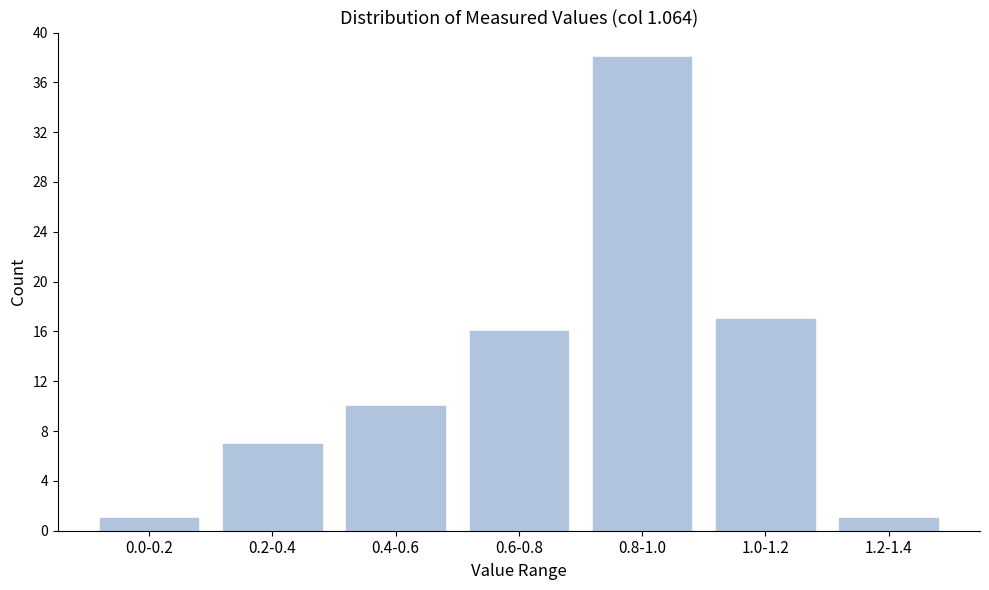

Reading left to right, what are all the values shown in this chart?

0.0-0.2=1	0.2-0.4=7	0.4-0.6=10	0.6-0.8=16	0.8-1.0=38	1.0-1.2=17	1.2-1.4=1